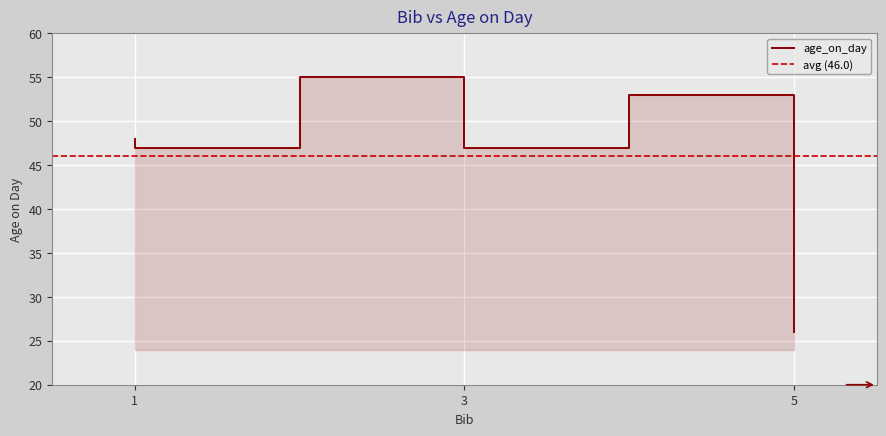

True or false: the data shows 25 at 5.

False